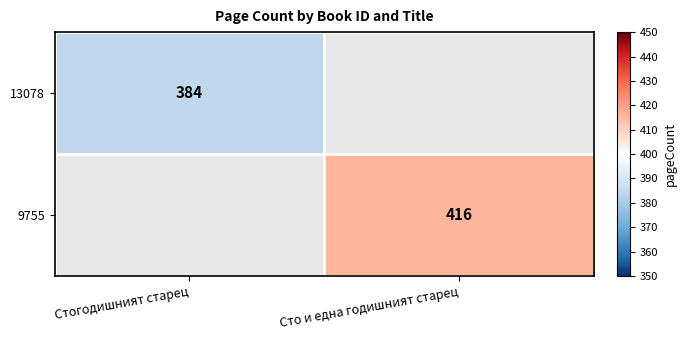

The 9755 series shows 598 at Сто и една годишният старец. True or false?

False